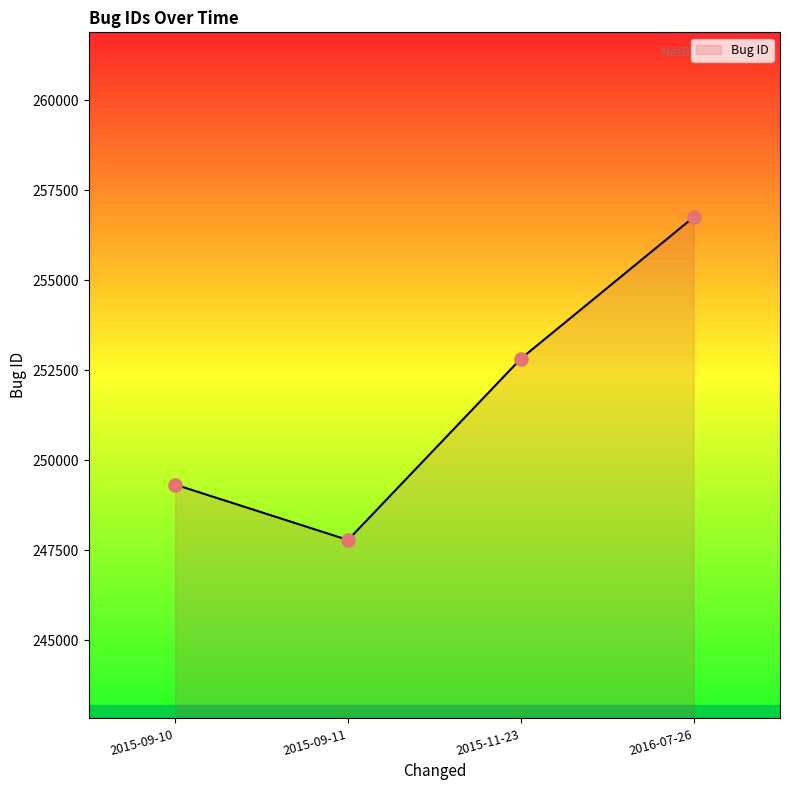

Approximately how many times larger is the value at 2015-11-23 compared to 2015-09-11?

1.0